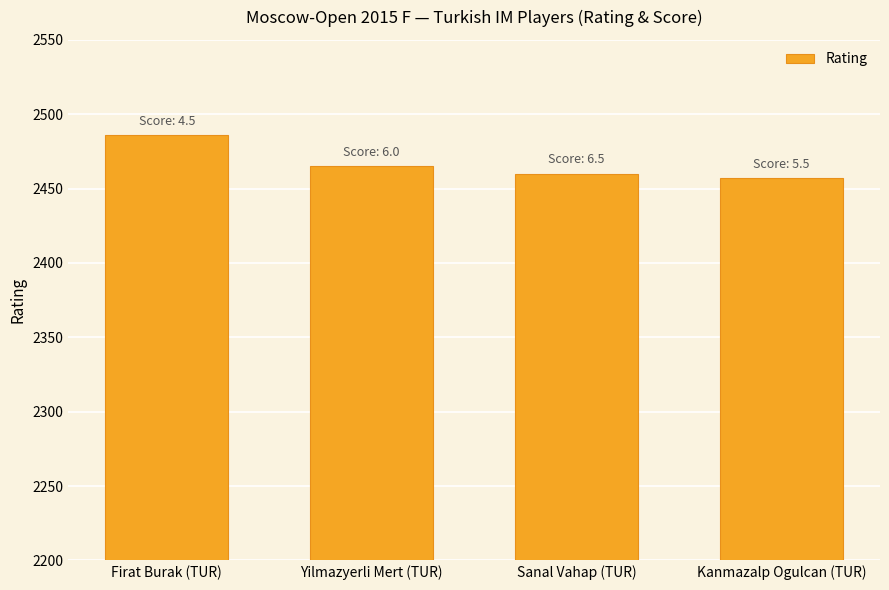

How many values are between 2460 and 2486?

3